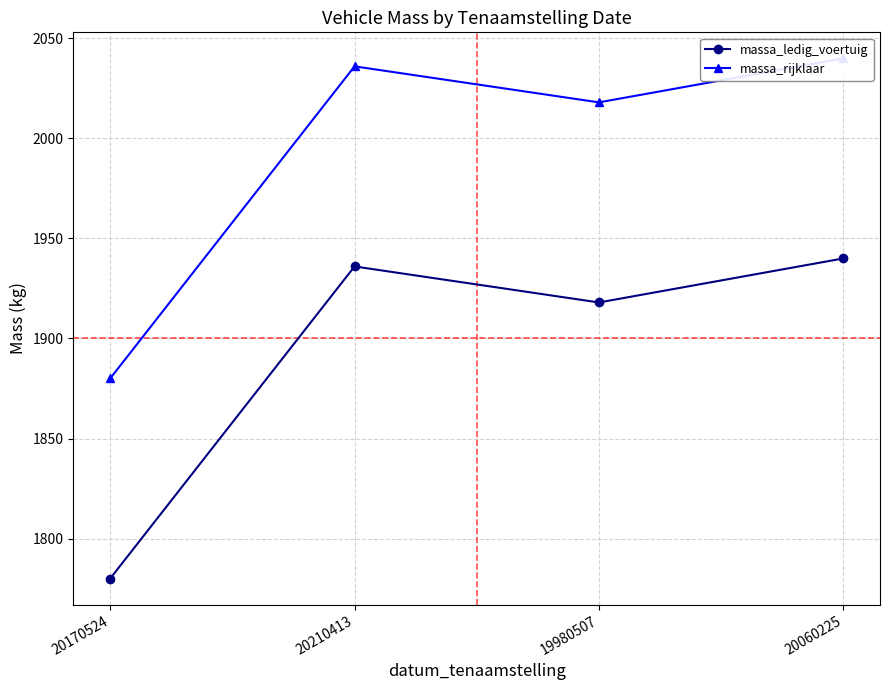

How many values in the massa_ledig_voertuig series exceed 1936?

1